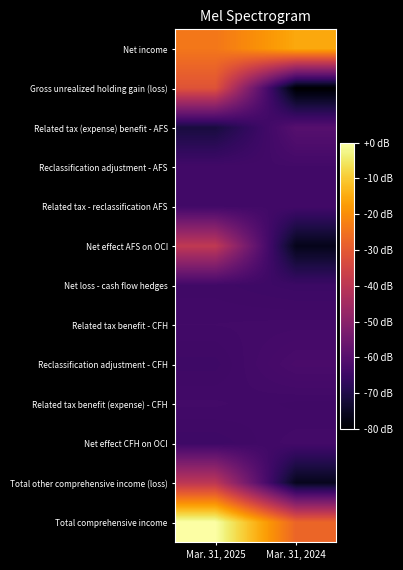

What is the minimum value shown in the chart?

-9887